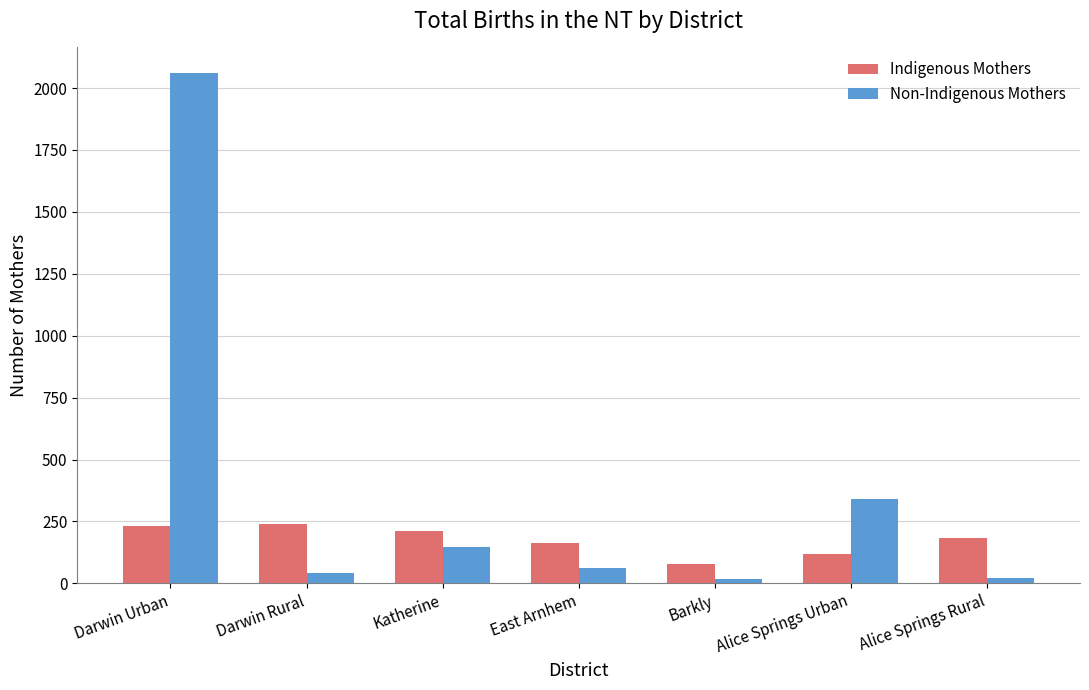

Which series has the largest range (max minus min)?

Non-Indigenous Mothers